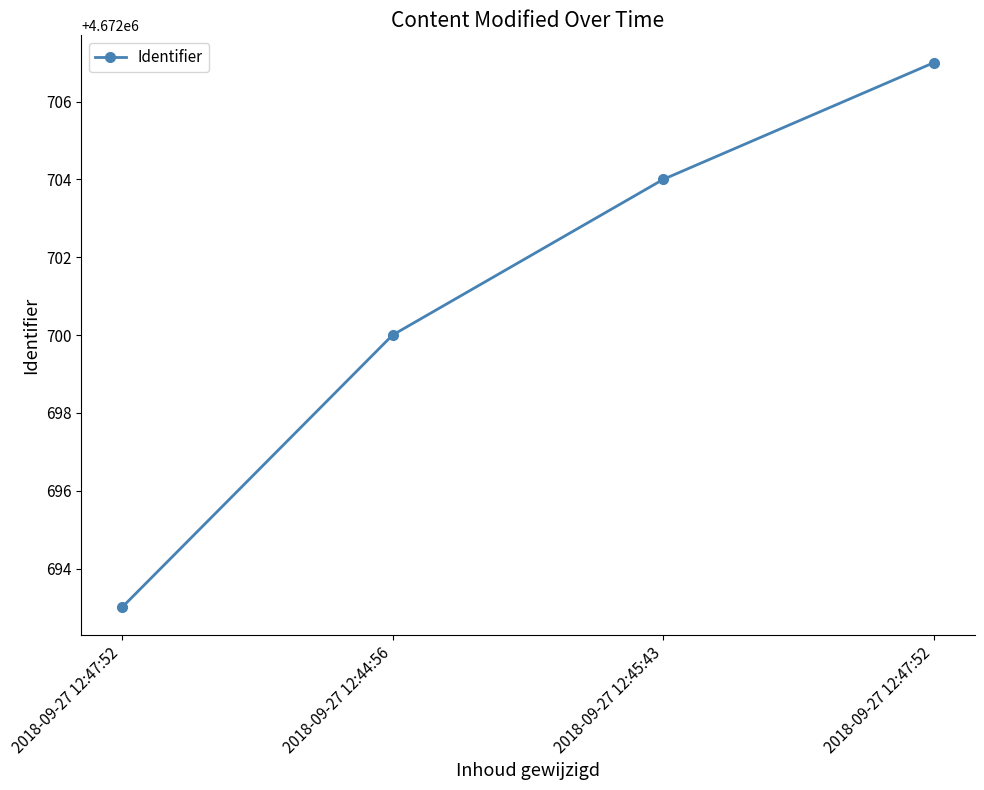

How many data points are less than 4672704?

2